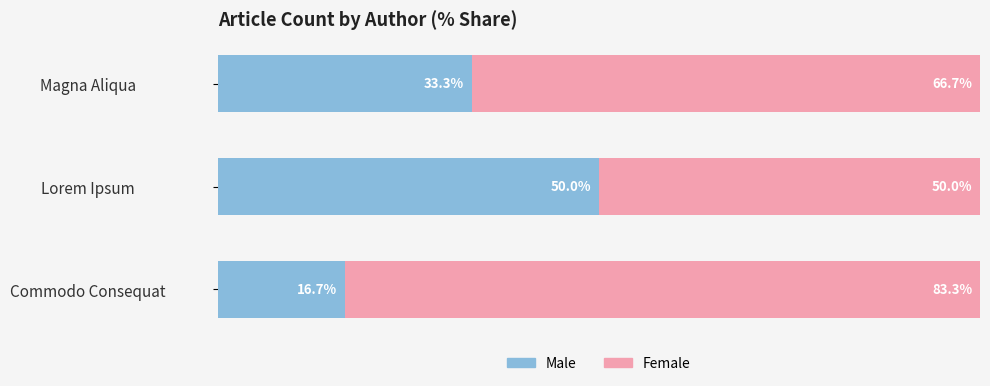

At which label is Male closest to 33?

Magna Aliqua